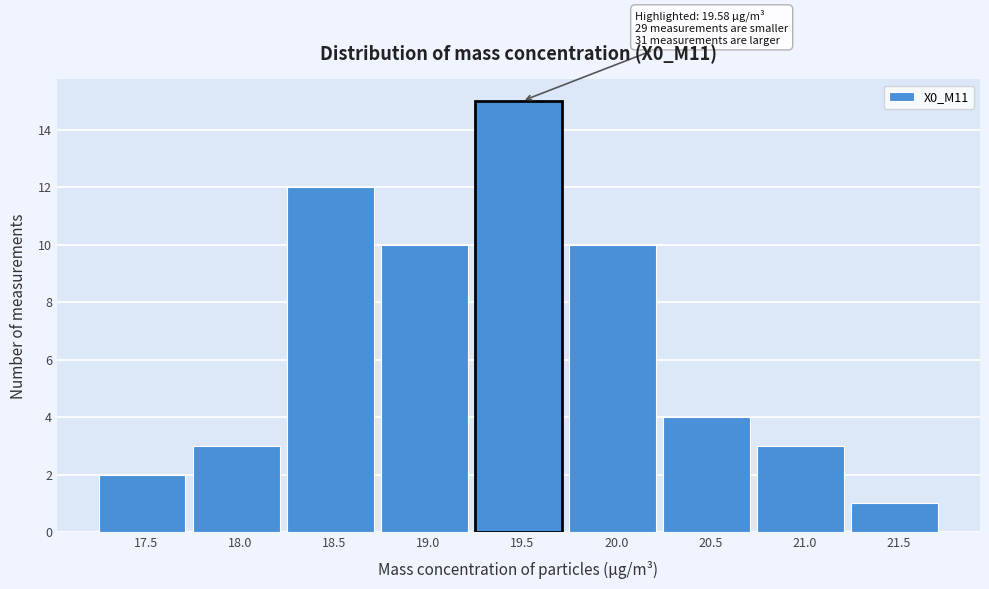

Reading left to right, transcribe all the data shown in this chart.

17.5=2	18.0=3	18.5=12	19.0=10	19.5=15	20.0=10	20.5=4	21.0=3	21.5=1